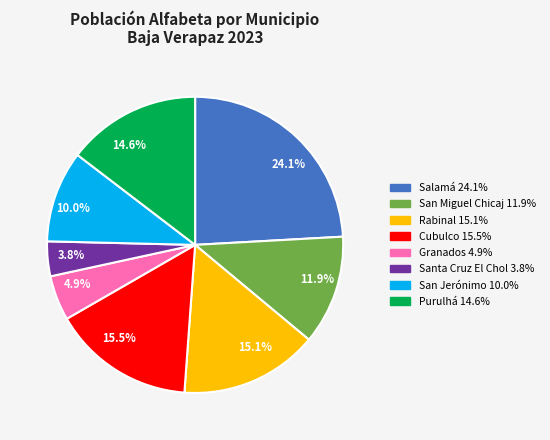

How many segments does this pie chart have?

8